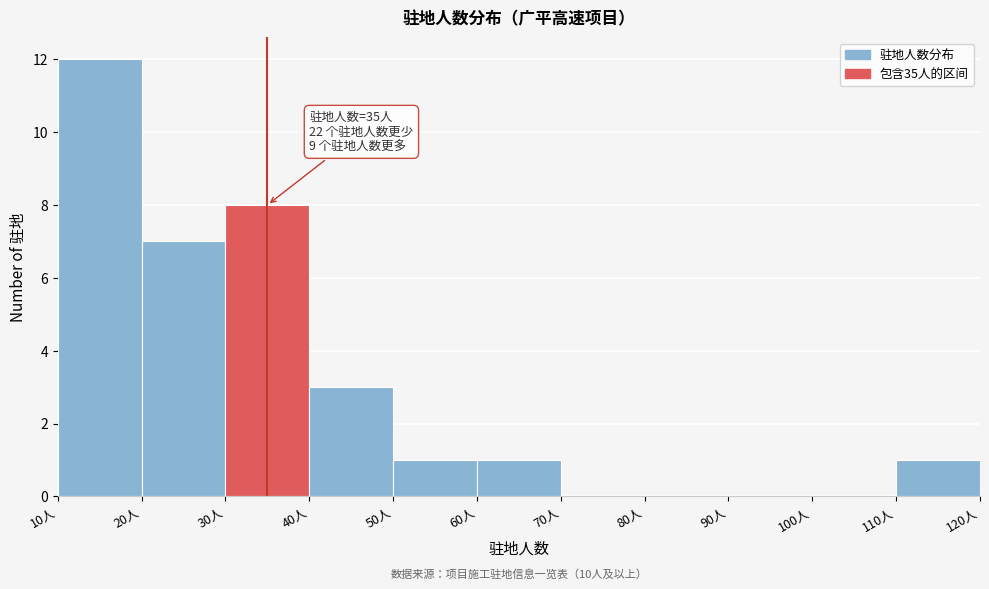

Over which range of the x-axis is the bar tallest?

10 to 20